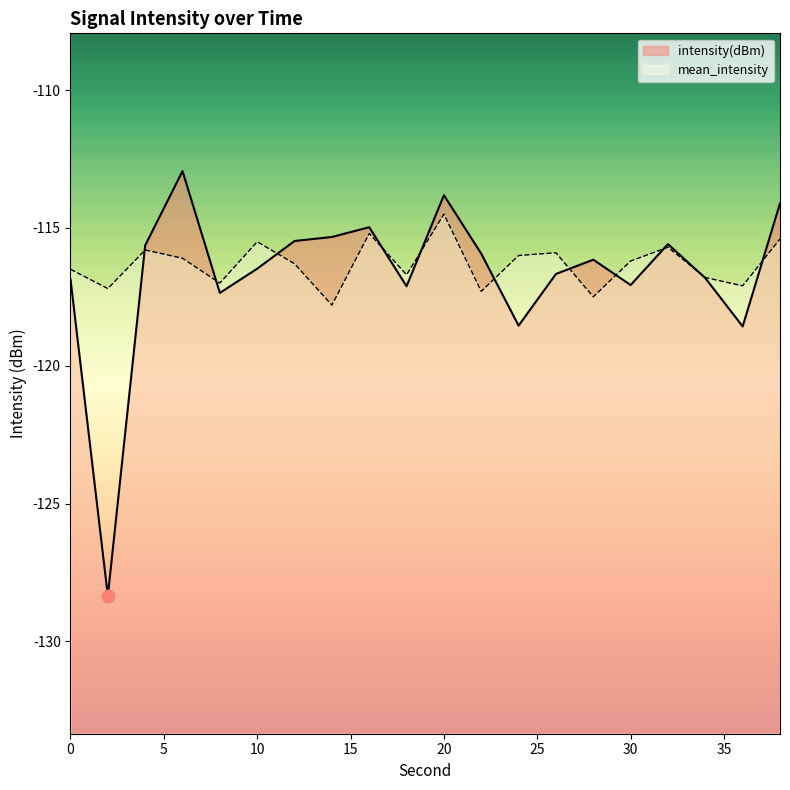

What are all the series names shown in the legend?

intensity(dBm), mean_intensity